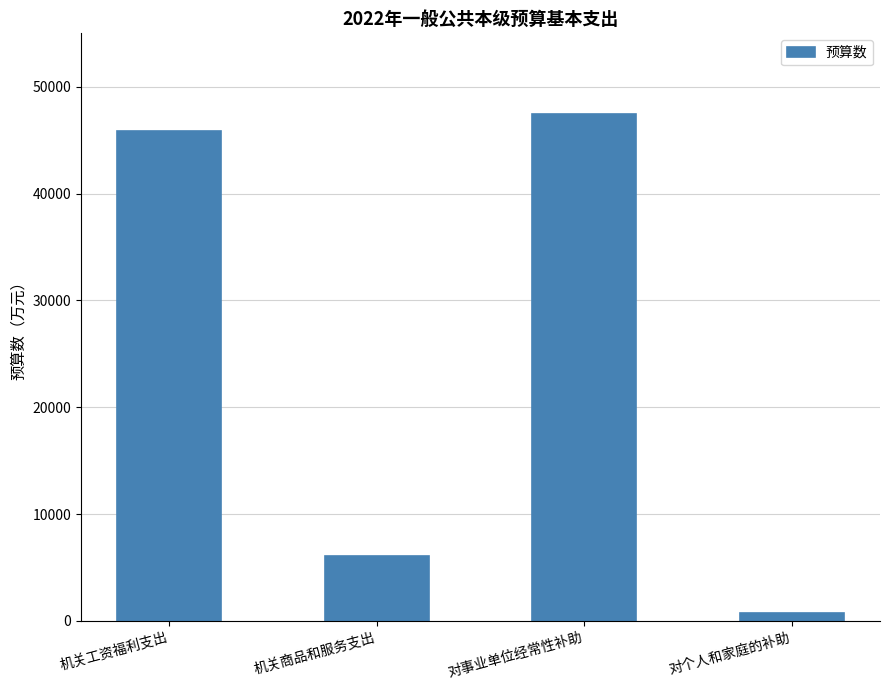

What is the average value?

25000.0